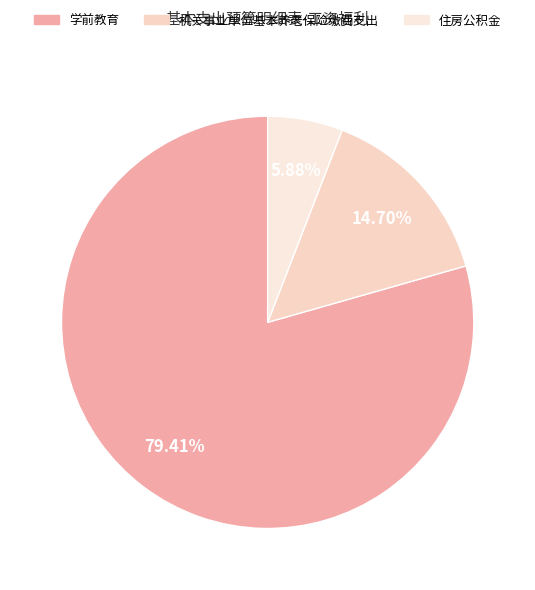

True or false: 机关事业单位基本养老保险缴费支出 accounts for 30% of the total.

False